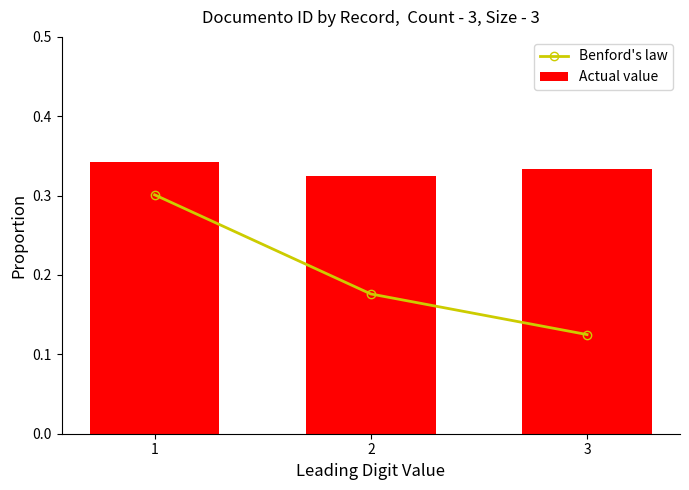

List the series in order of their overall mean, highest first.

Actual value, Benford's law